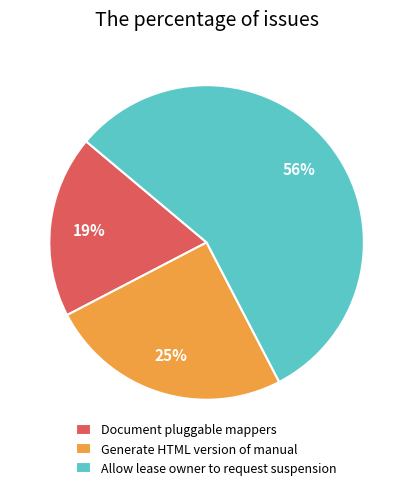

To the nearest percent, what is the average slice percentage?

33%